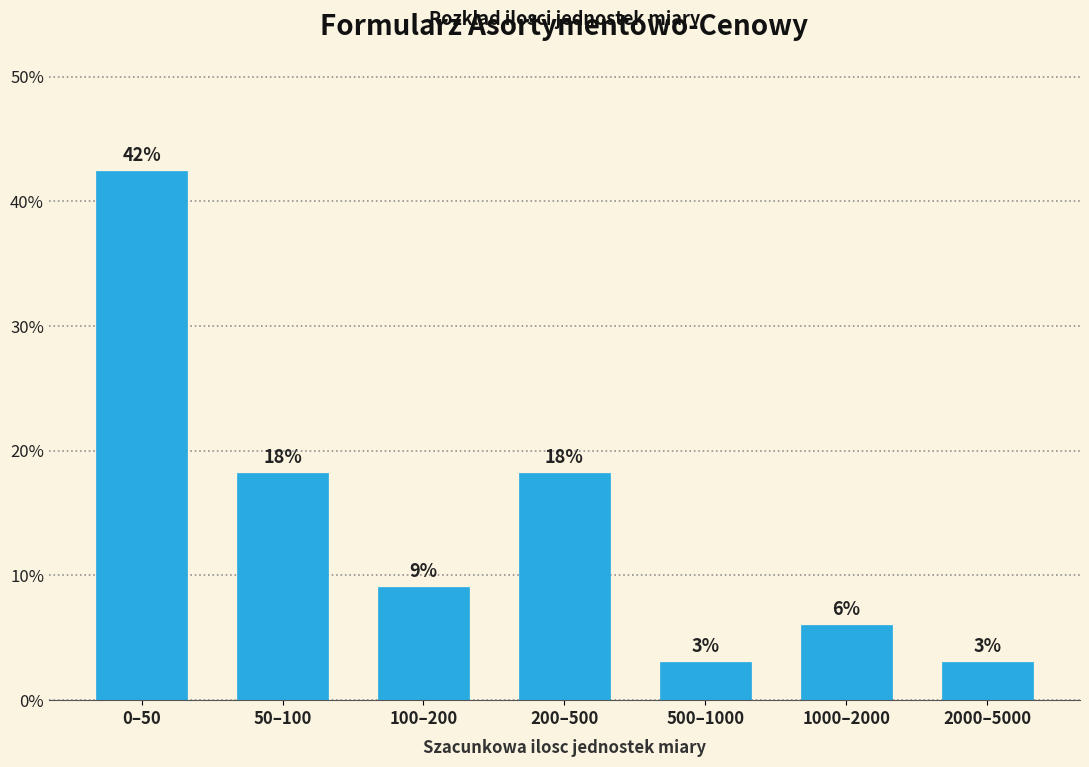

Does the chart contain any negative values?

No